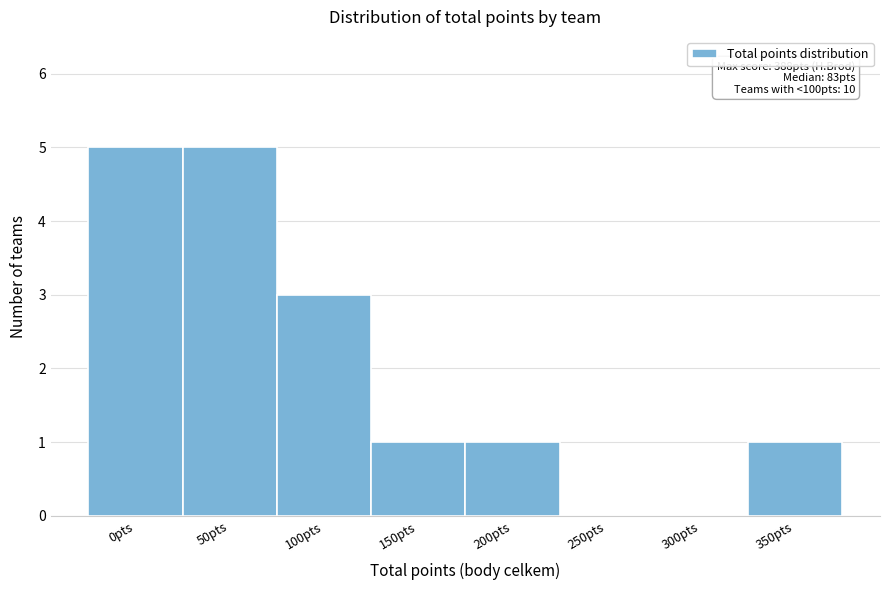

Reading right to left, transcribe all the data shown in this chart.

350pts=1	300pts=0	250pts=0	200pts=1	150pts=1	100pts=3	50pts=5	0pts=5